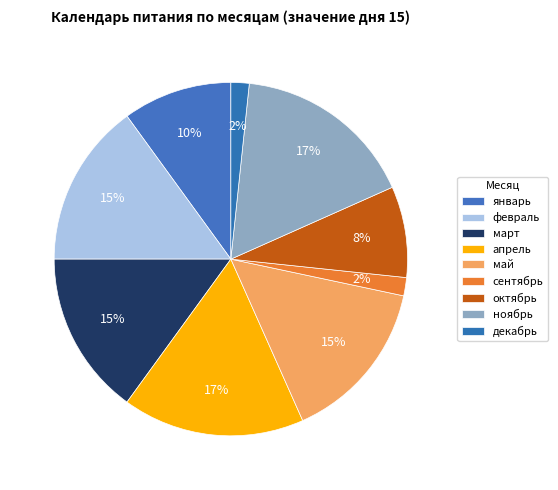

To the nearest percent, what percentage of the pie is март?

15%